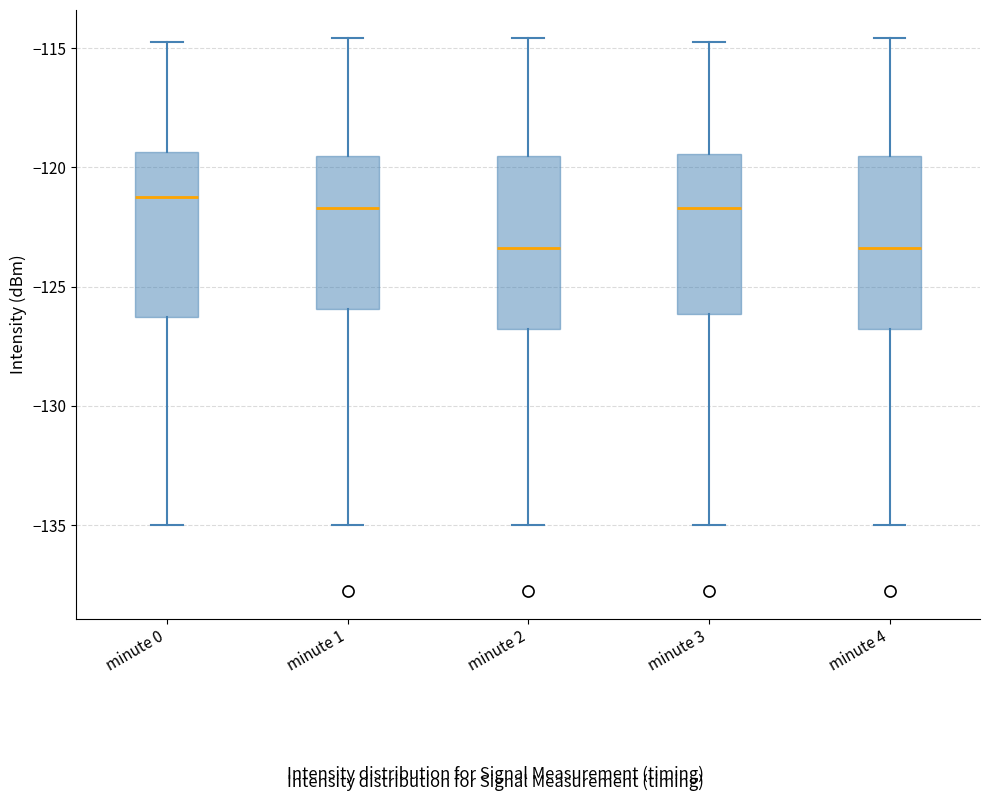

Reading left to right, transcribe this box plot: for each box, give where its median line is, the range the box spans, and where its two whiskers end, as read against the y-axis. The values are not printed on the chart, so give them approximately, as read against the axis.

minute 0: median -121.0, box -126.5 to -119.5, whiskers -135.0 to -114.5
minute 1: median -121.5, box -126.0 to -119.5, whiskers -135.0 to -114.5
minute 2: median -123.5, box -127.0 to -119.5, whiskers -135.0 to -114.5
minute 3: median -121.5, box -126.0 to -119.5, whiskers -135.0 to -114.5
minute 4: median -123.5, box -127.0 to -119.5, whiskers -135.0 to -114.5